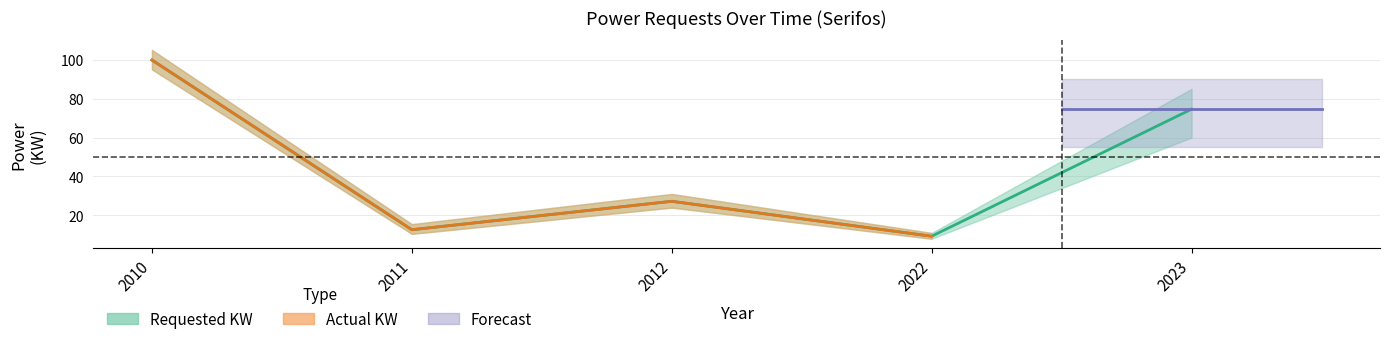

Reading left to right, transcribe all the data shown in this chart.

99.8	12.6	27.2	9.3	74.6